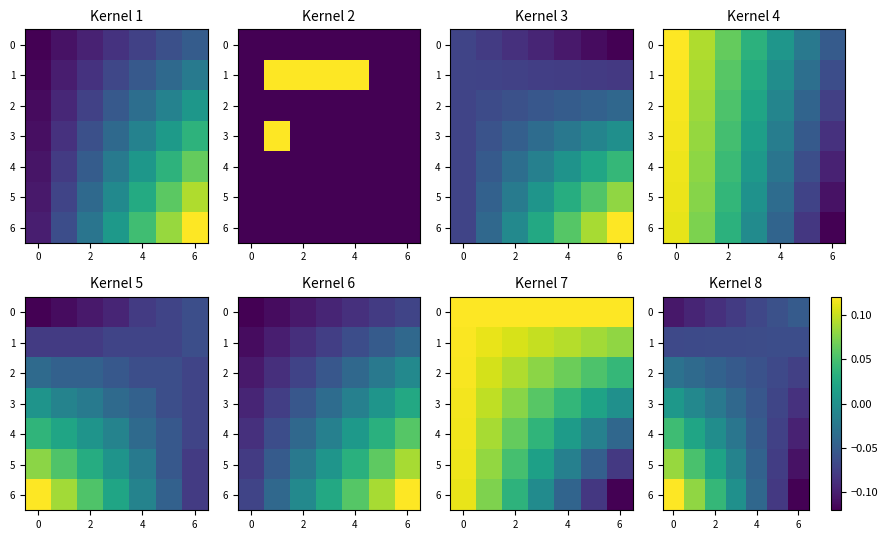

How many data points in 3 are above 0?

1